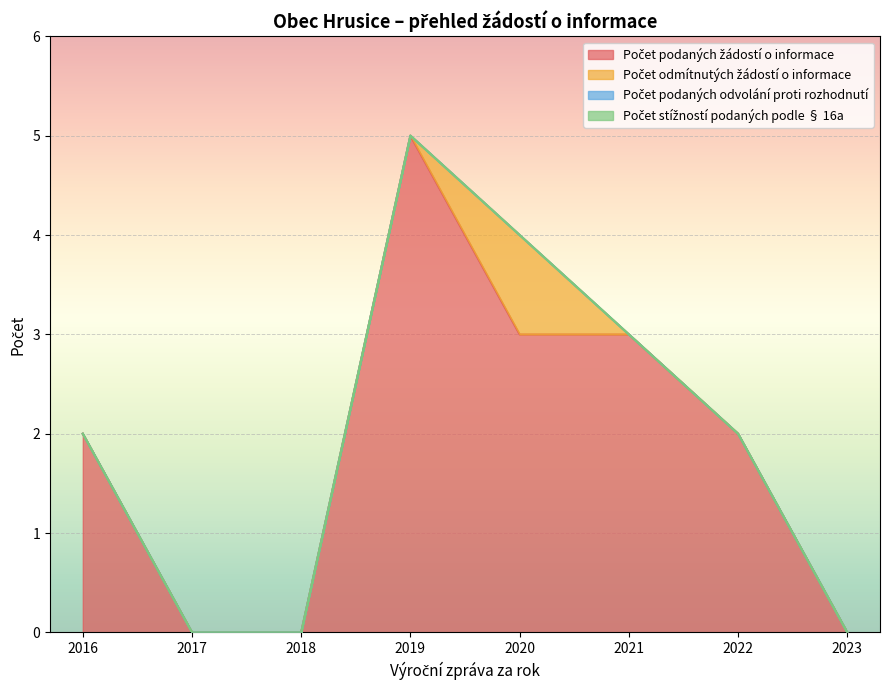

What are all the series names shown in the legend?

Počet podaných žádostí o informace, Počet odmítnutých žádostí o informace, Počet podaných odvolání proti rozhodnutí, Počet stížností podaných podle § 16a